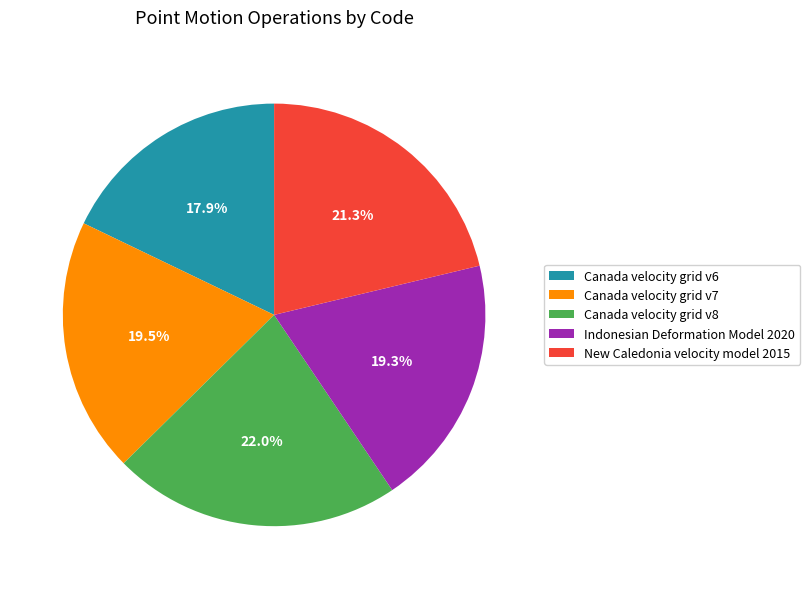

Which slice is the largest?

Canada velocity grid v8